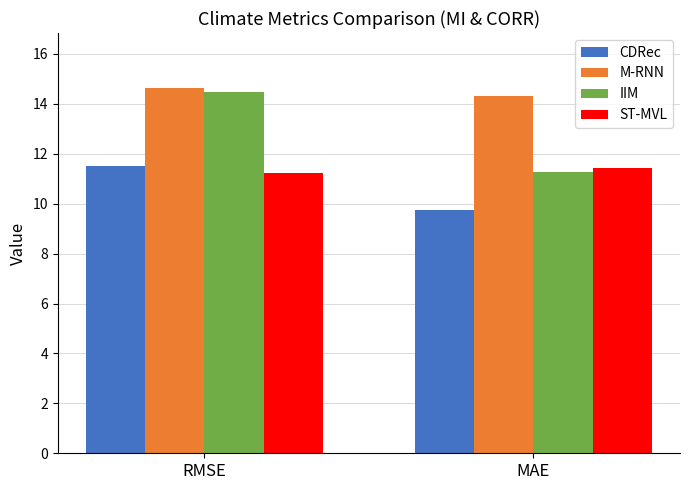

List the series in order of their overall mean, lowest first.

CDRec, ST-MVL, IIM, M-RNN